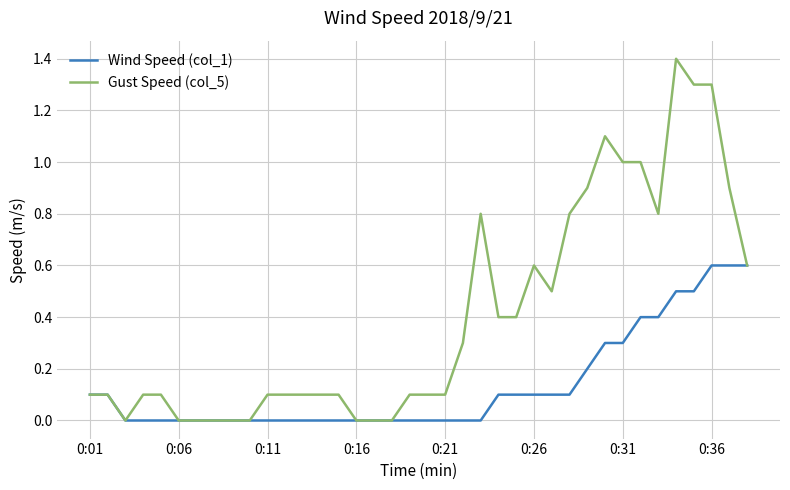

Rank the series by their maximum value, from lowest to highest.

Wind Speed (col_1), Gust Speed (col_5)